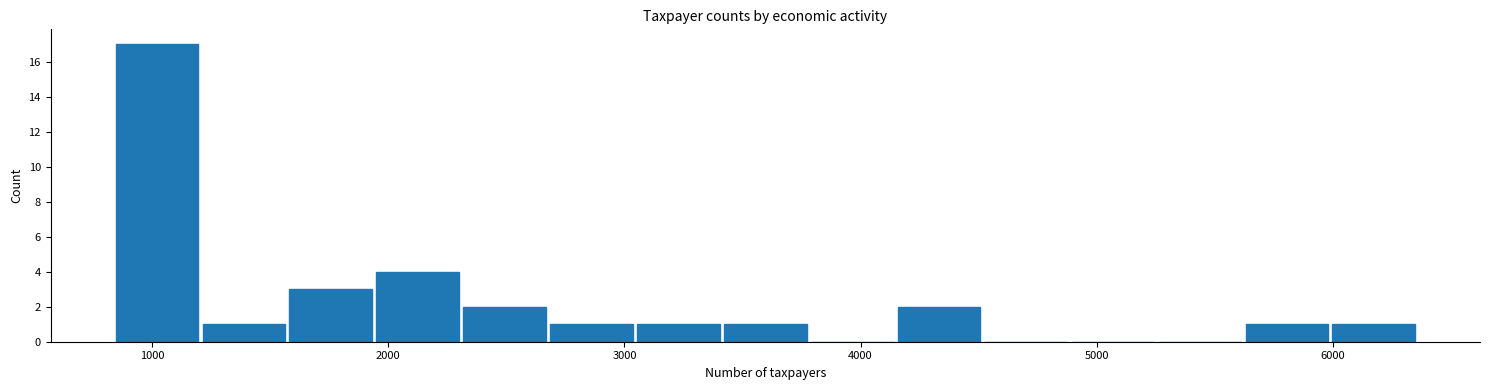

Around what value on the x-axis is the tallest bar? Give the approximate position of its centre, as read against the axis.

1000